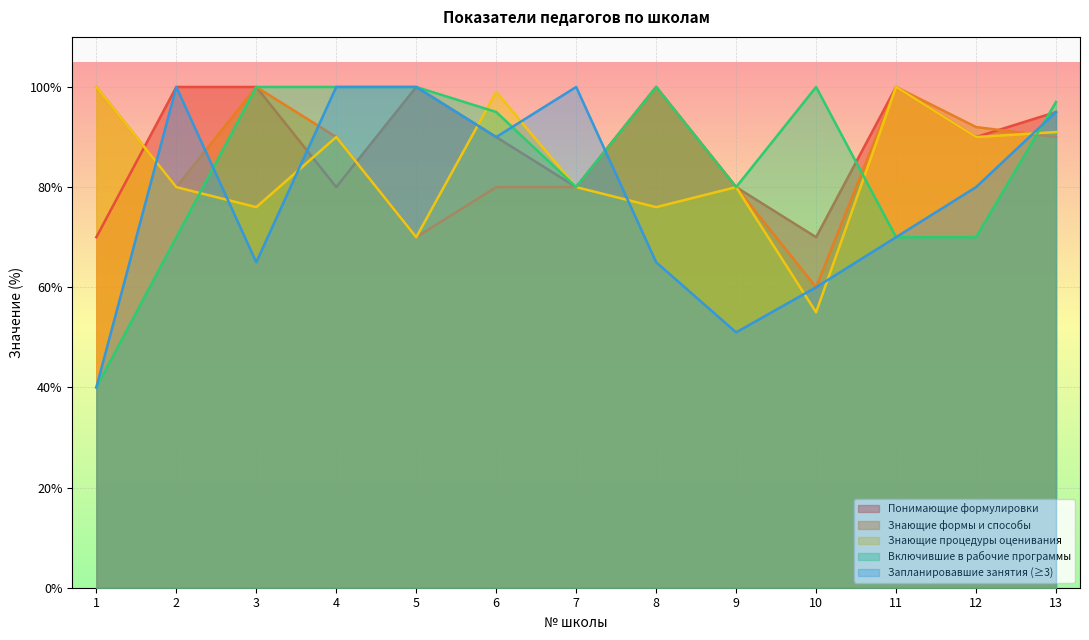

Count the Педагоги знающие формы и способы достижения результатов values in the range 80 to 100.

11